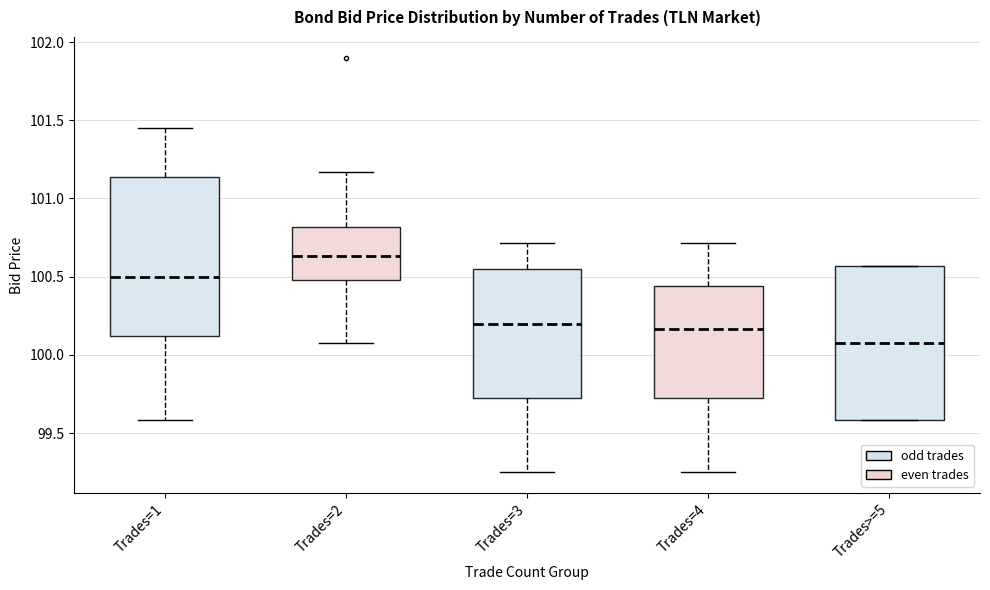

Where is the lower edge of the box for Trades>=5 on the y-axis? The values are not printed on the chart, so give them approximately, as read against the axis.

99.60